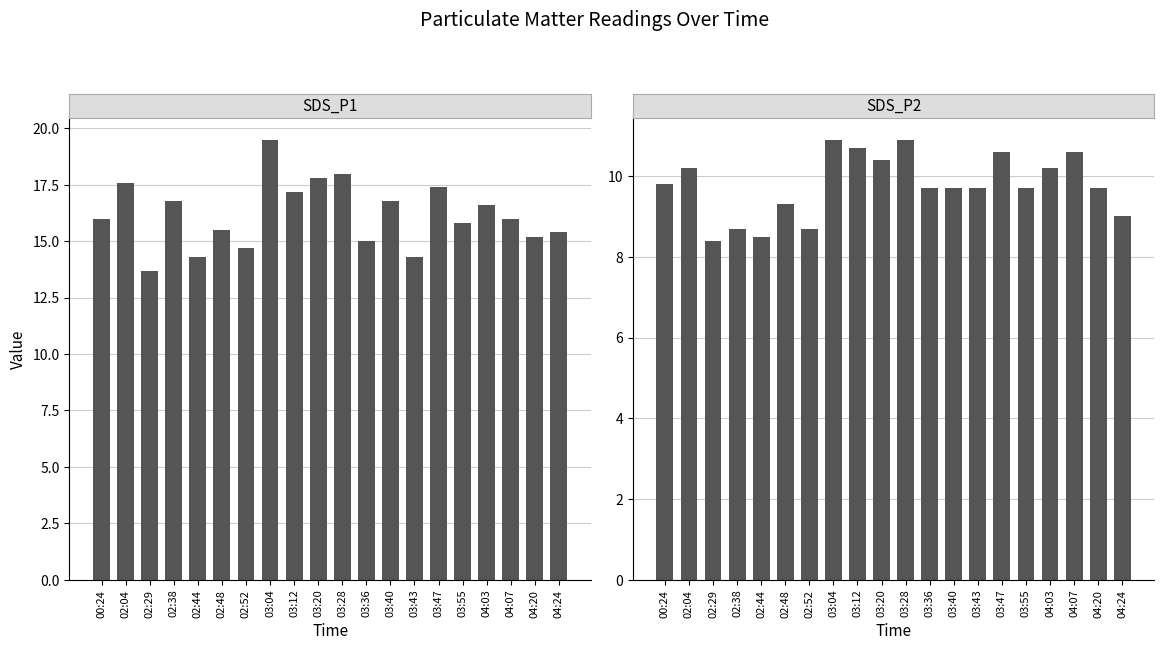

What are all the series names shown in the legend?

SDS_P1, SDS_P2